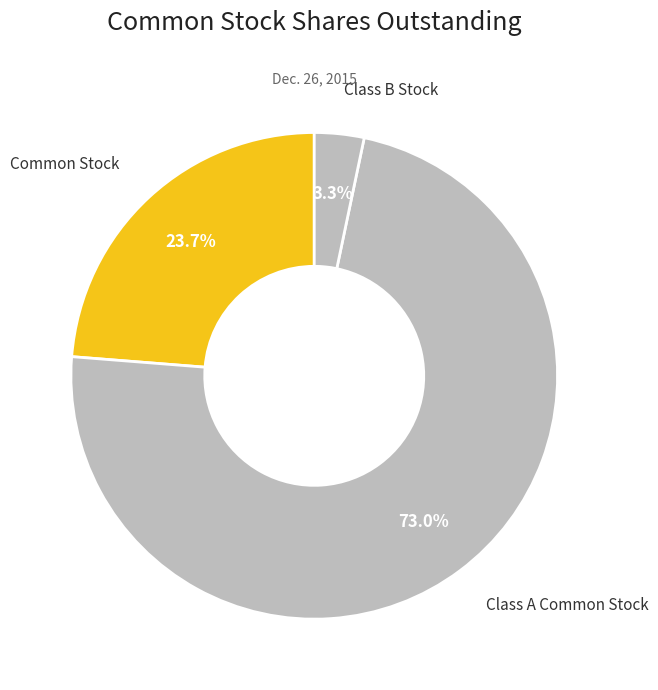

Which slice is the smallest?

Class B Stock